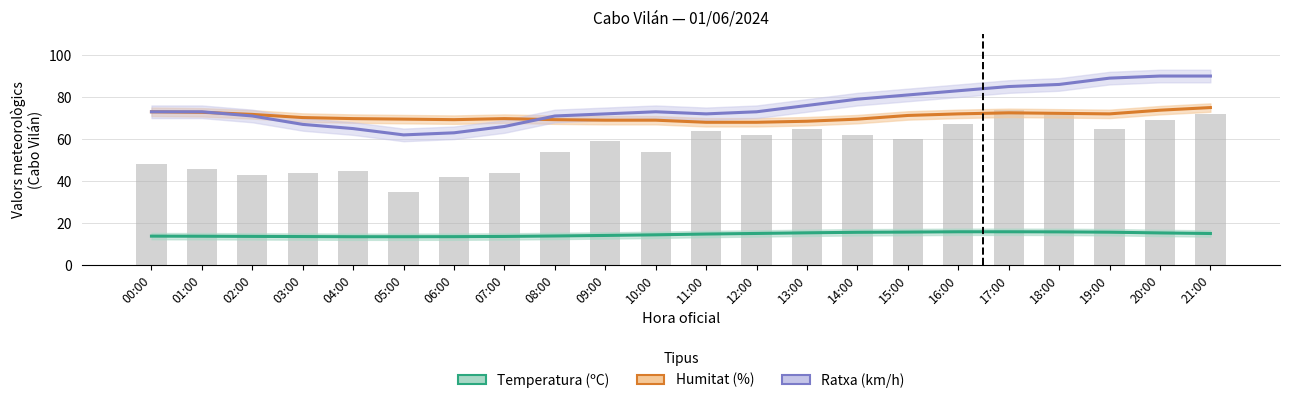

Count the number of data series in this chart.

3